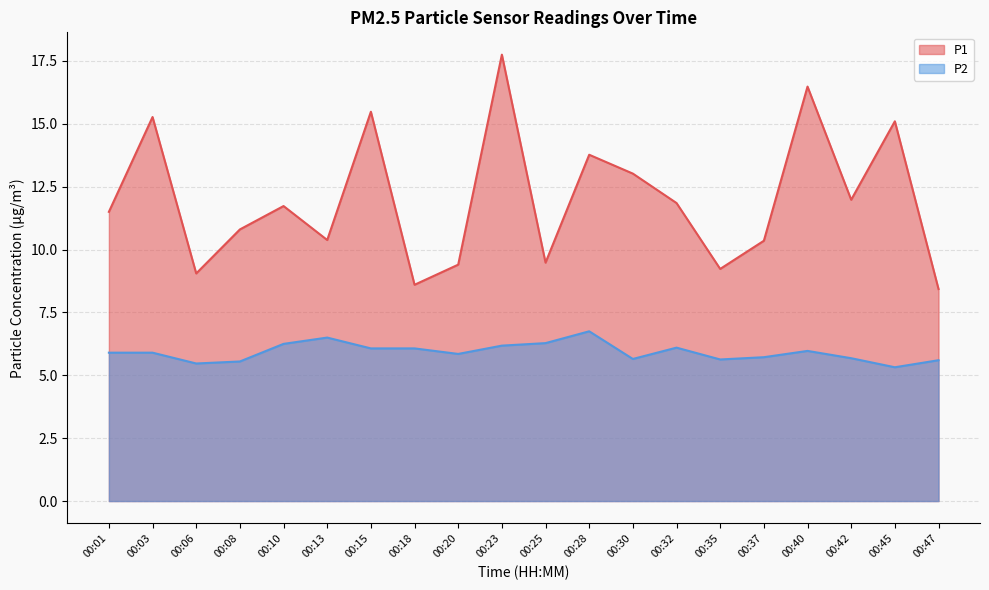

What is the value of the P2 point at the 1st from the left?

5.9